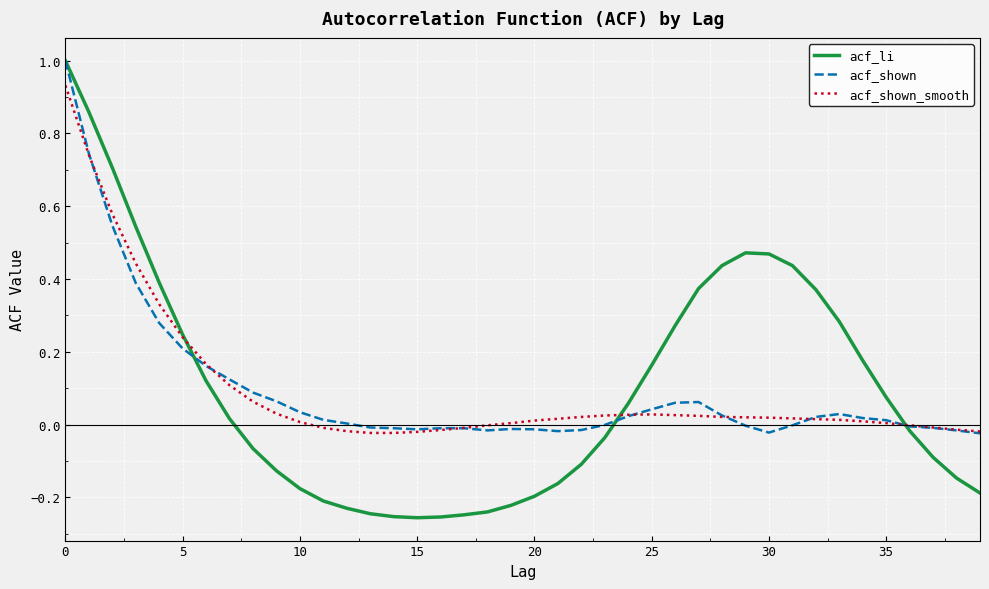

What is the maximum value for acf_li?

1.0